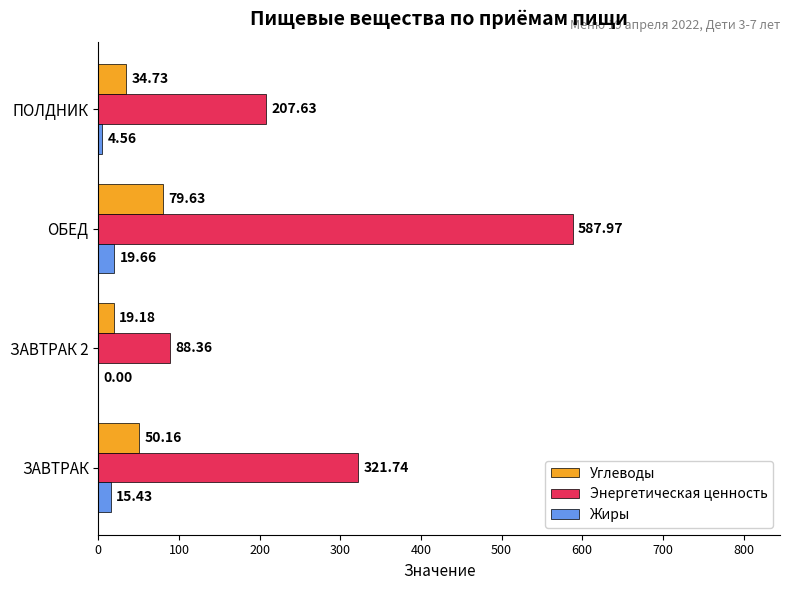

At which category is the sum across all series the highest?

ОБЕД